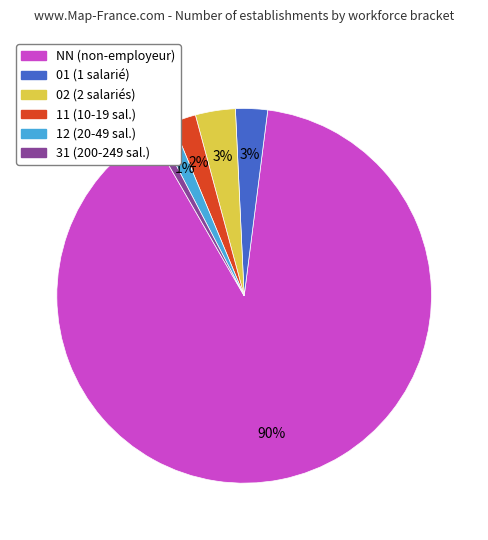

To the nearest percent, what percentage of the pie is NN?

90%